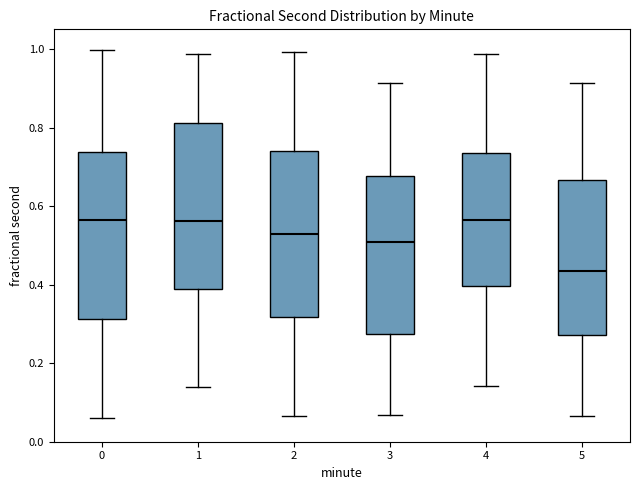

Where does the upper whisker of the box at x = 0 end on the y-axis? The values are not printed on the chart, so give them approximately, as read against the axis.

1.00